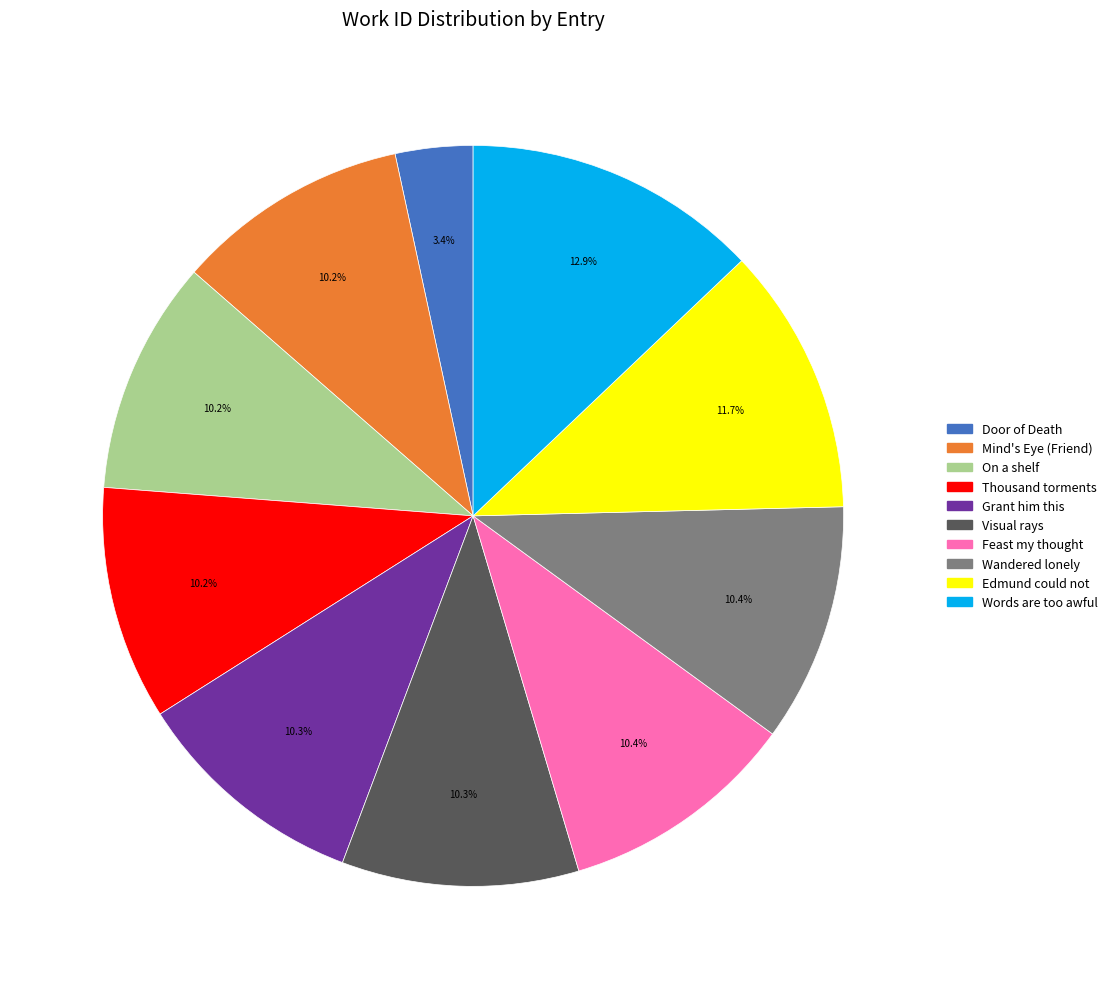

Which category has the smallest portion of the pie?

Door of Death